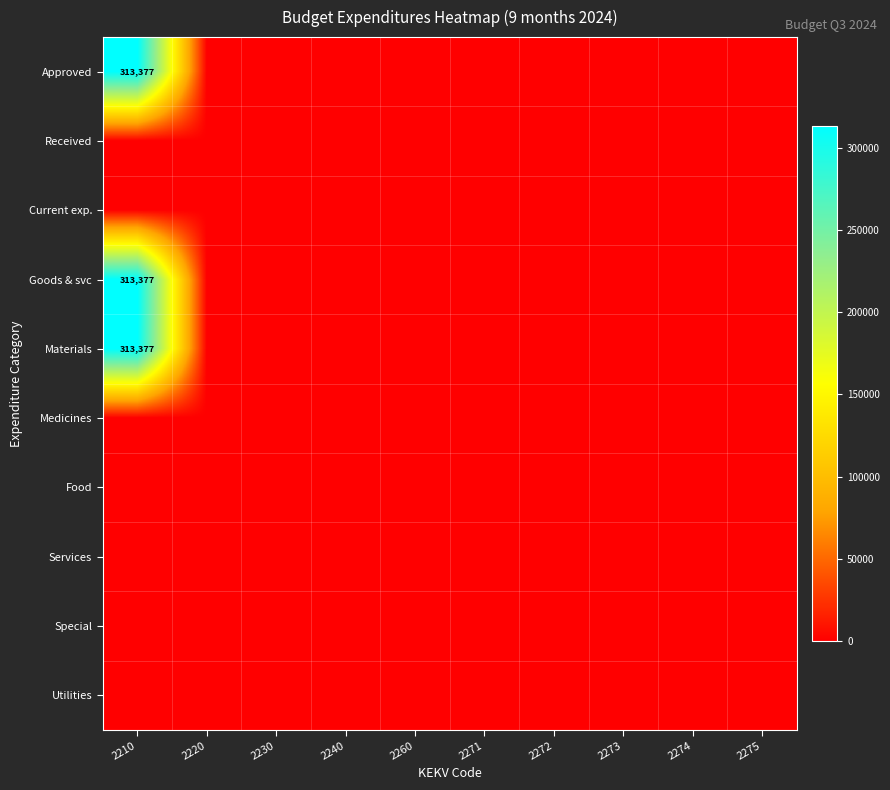

Rank the categories by Approved value from highest to lowest.

2210, 2220, 2230, 2240, 2260, 2271, 2272, 2273, 2274, 2275